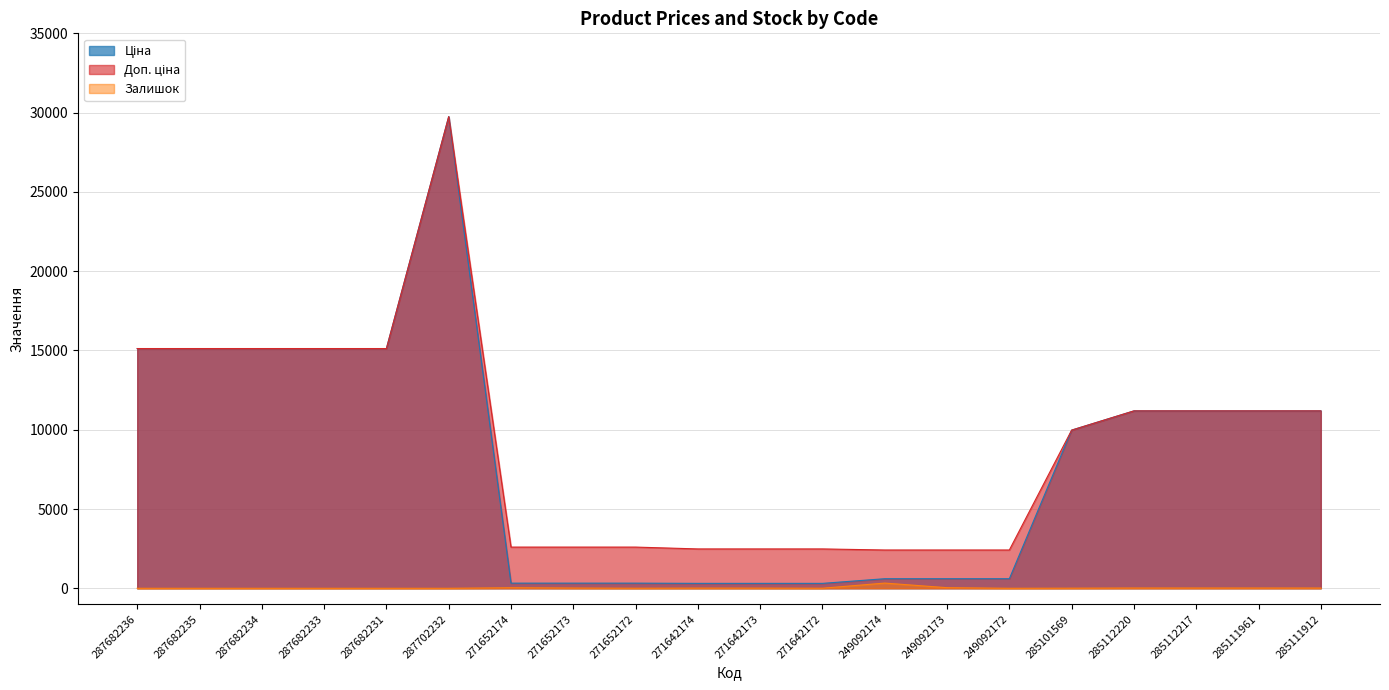

List the series in order of their peak value, lowest first.

Залишок, Ціна, Доп. ціна